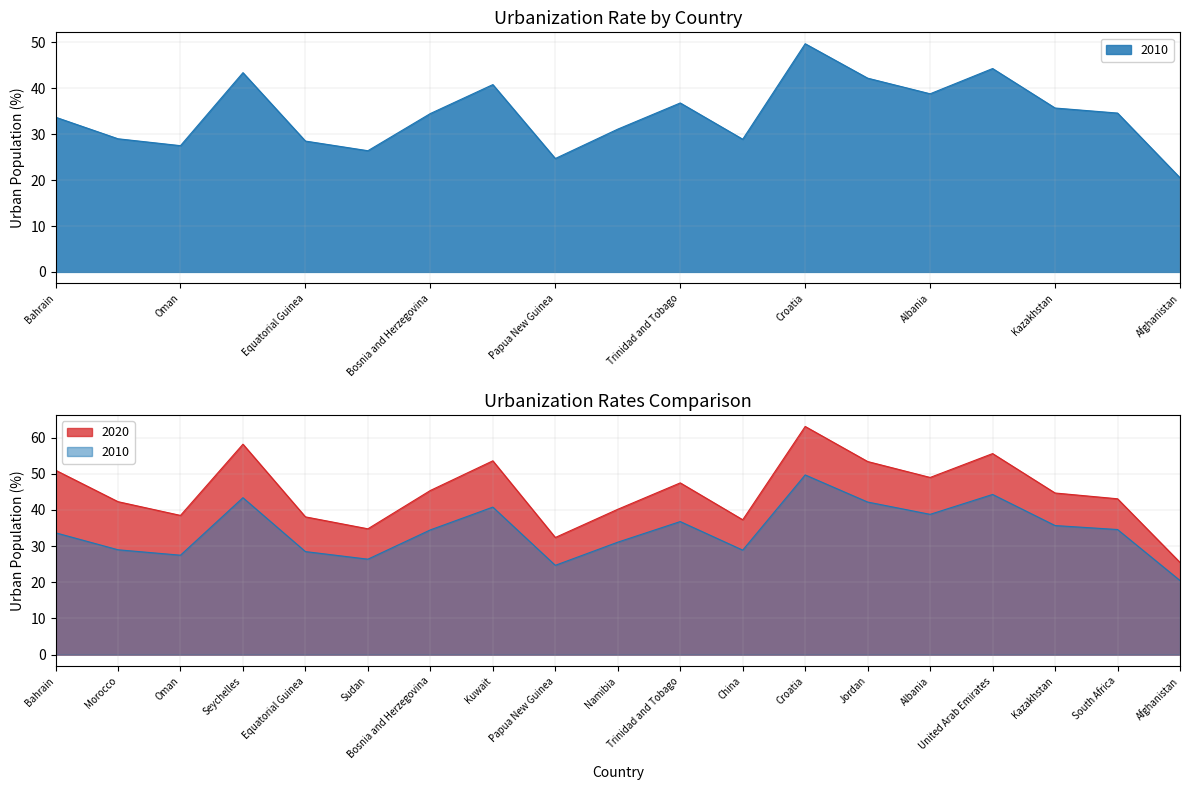

Which series has the largest total across all categories?

2020